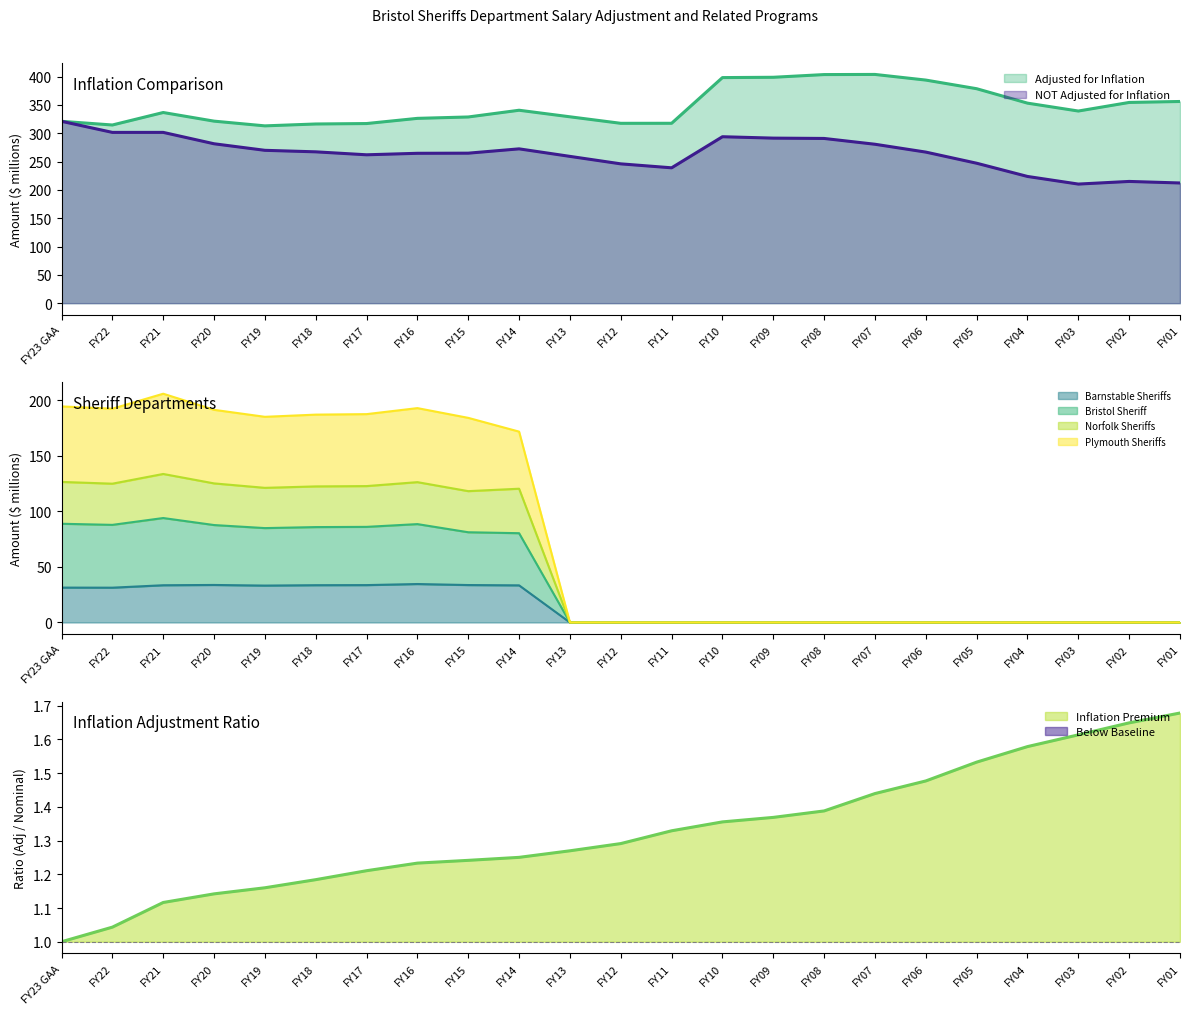

What position from the left is FY23 GAA?

1